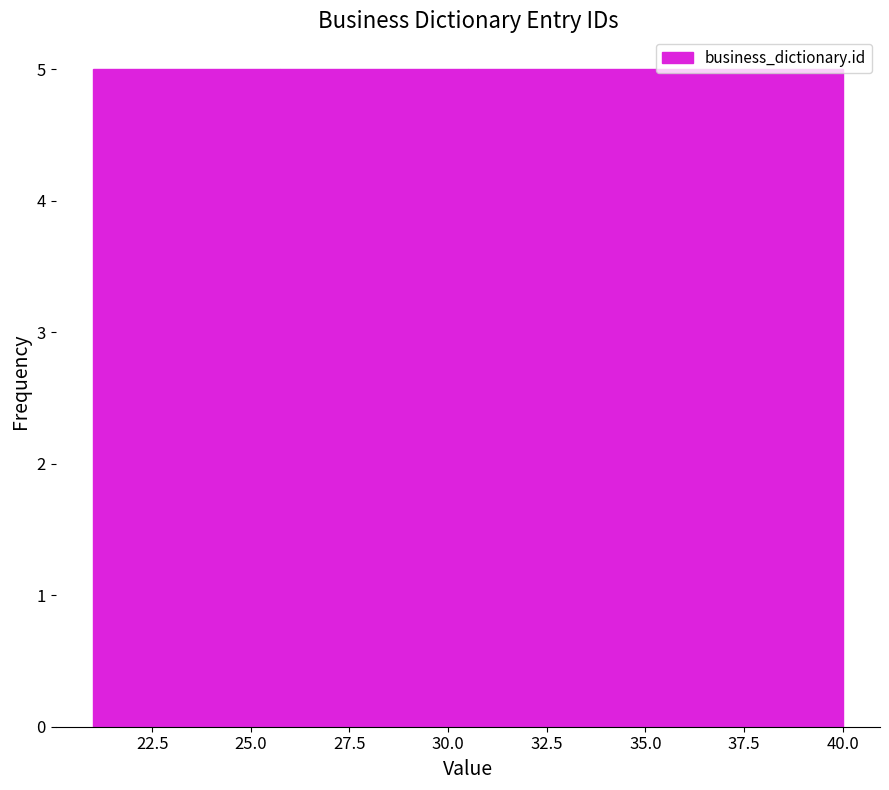

What is the height of the bar covering 25.75 to 30.50 on the x-axis? Neither the bar edges nor the heights are printed on the chart, so give them approximately, as read against the axes.

5